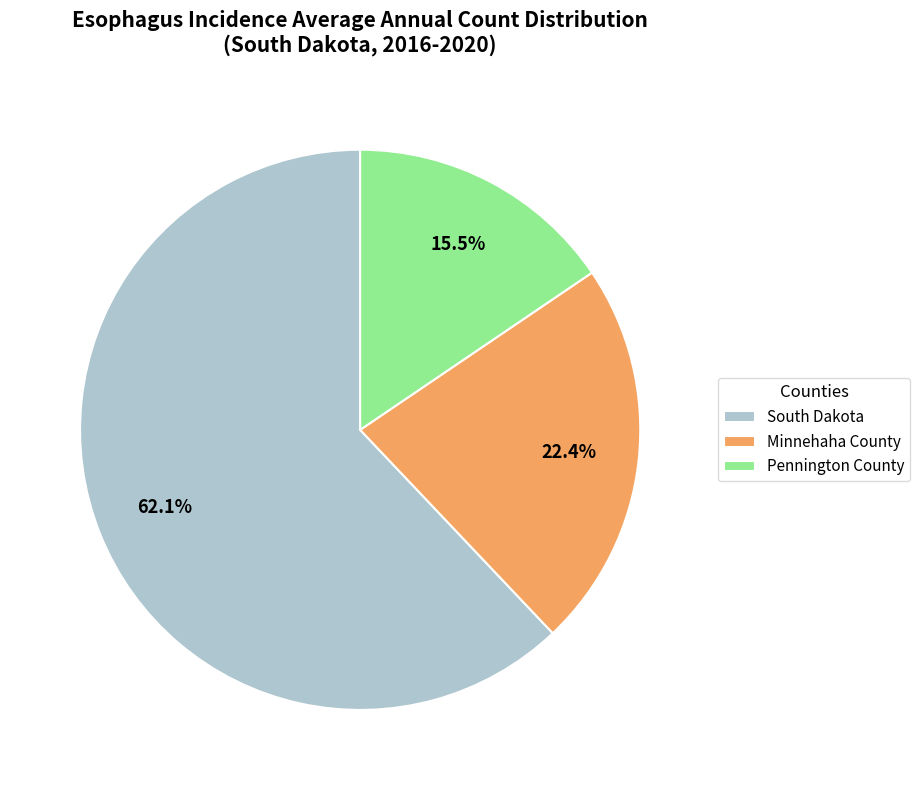

Rank the categories by value from lowest to highest.

Pennington County, Minnehaha County, South Dakota